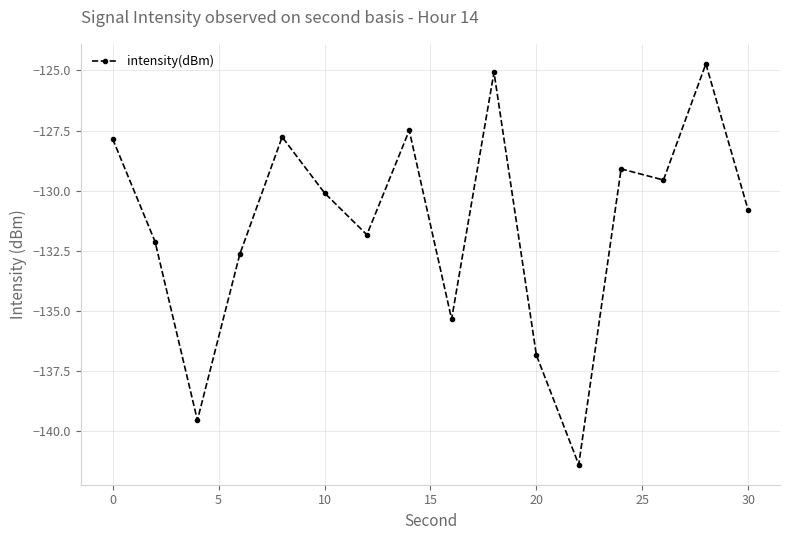

True or false: the data has more than 1 interior local peaks.

True